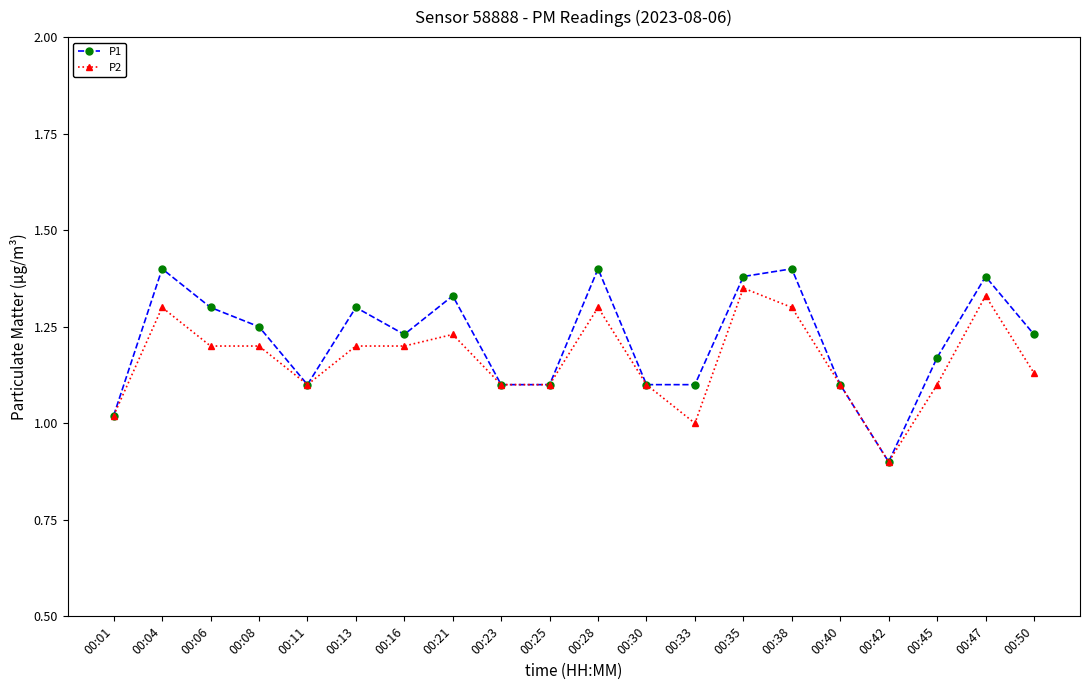

What is the sum of all P1 values?

24.3